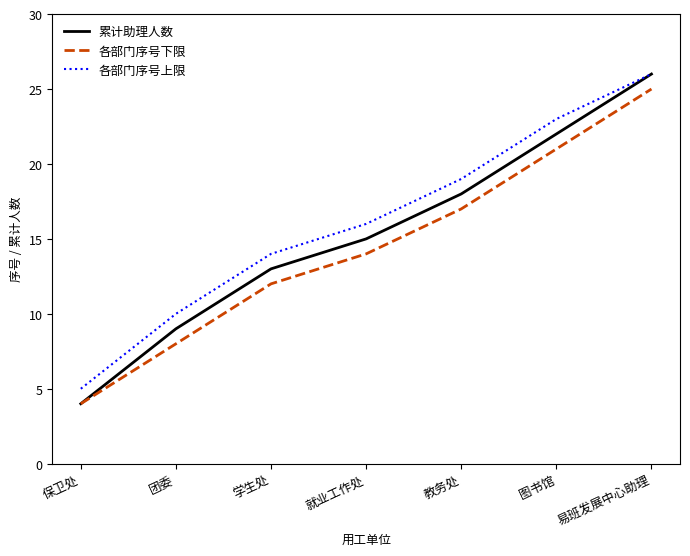

Which series has the largest range (max minus min)?

累计助理人数